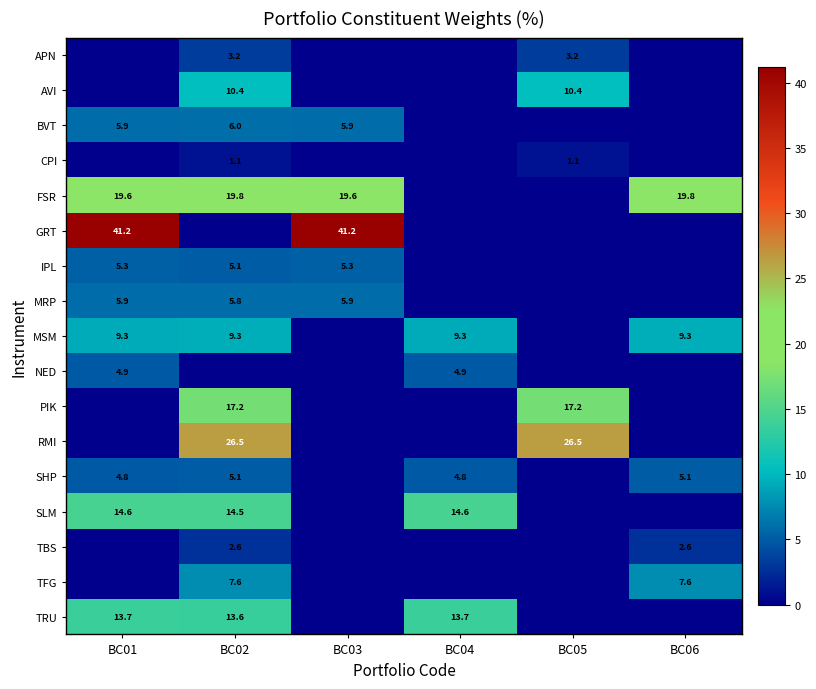

Is it true that MSM equals 4.5 at BC02?

False